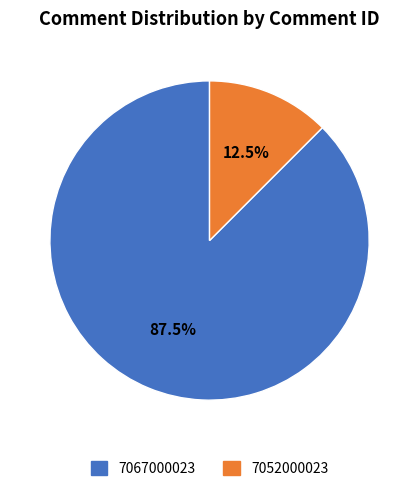

Which has a higher value, 7052000023 or 7067000023?

7067000023